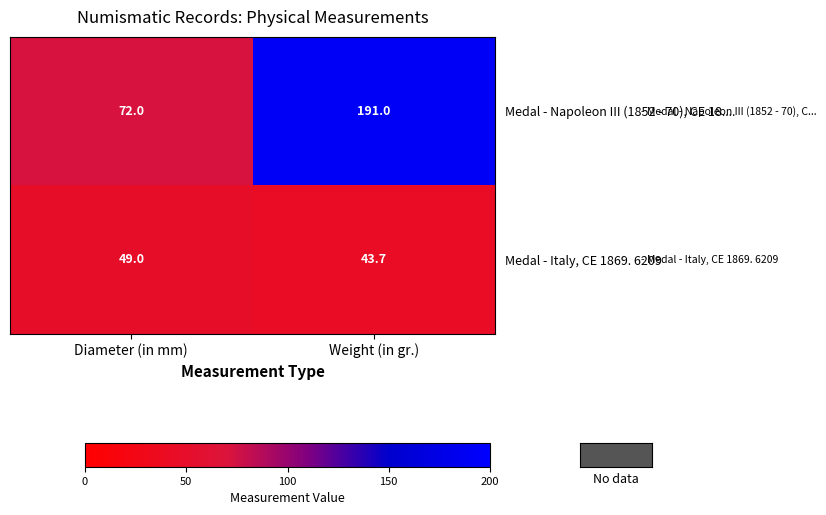

Rank the series at Weight (in gr.) from highest to lowest value.

Medal - Napoleon III (1852 - 70), CE 18...., Medal - Italy, CE 1869. 6209